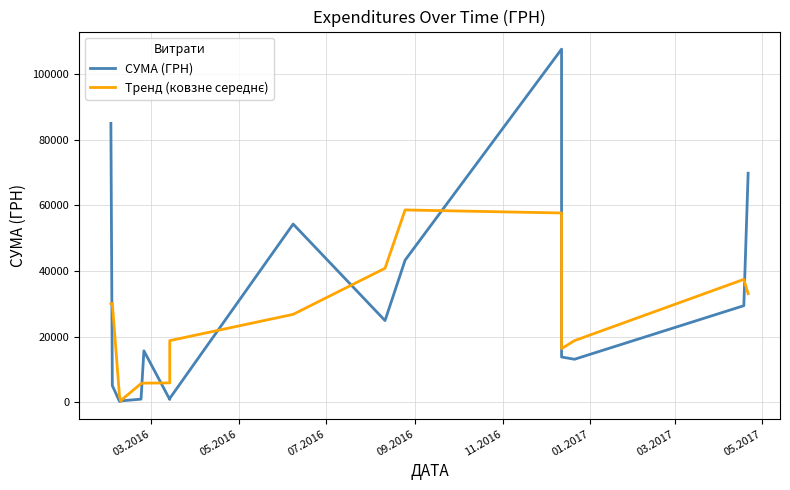

After their last crossing, which series has the higher values: Тренд (ковзне середнє) or СУМА (ГРН)?

СУМА (ГРН)